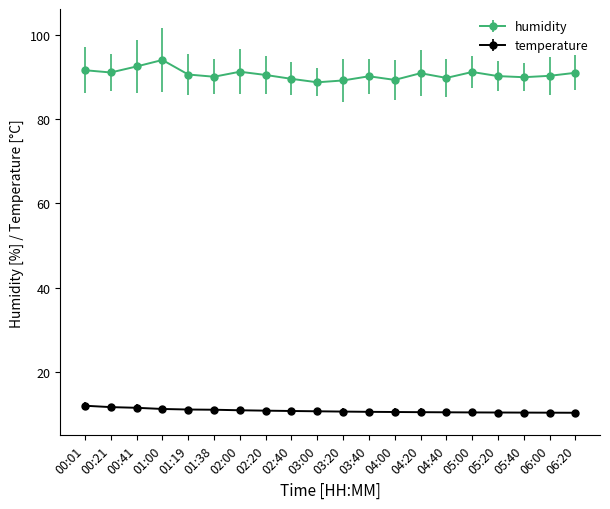

List the series in order of their overall mean, lowest first.

temperature, humidity